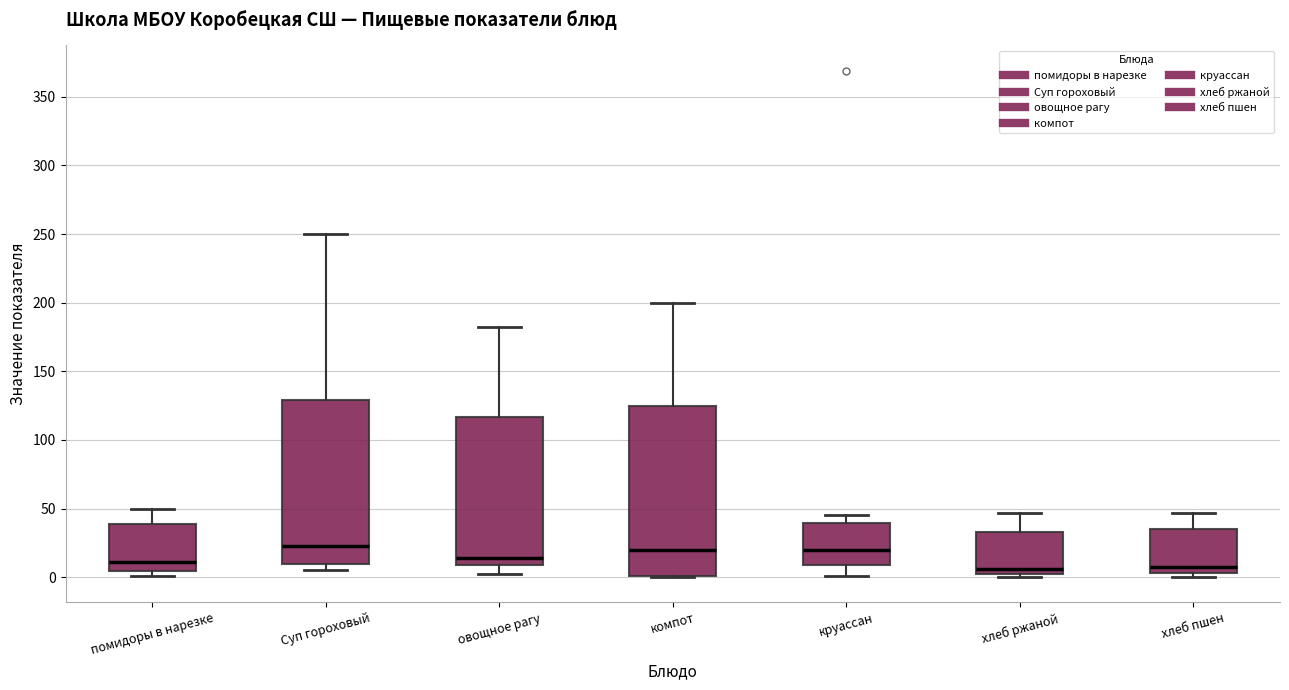

Where is the lower edge of the box for хлеб пшен on the y-axis? The values are not printed on the chart, so give them approximately, as read against the axis.

5